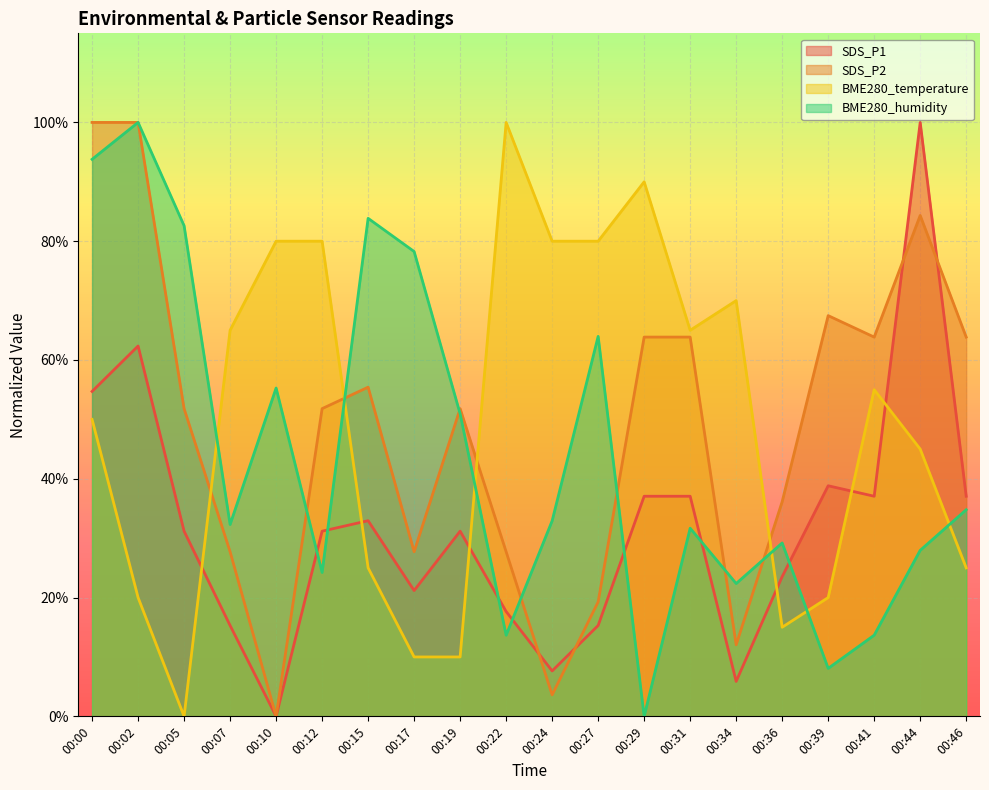

Rank the series by their maximum value, from lowest to highest.

BME280_temperature, SDS_P2, BME280_humidity, SDS_P1